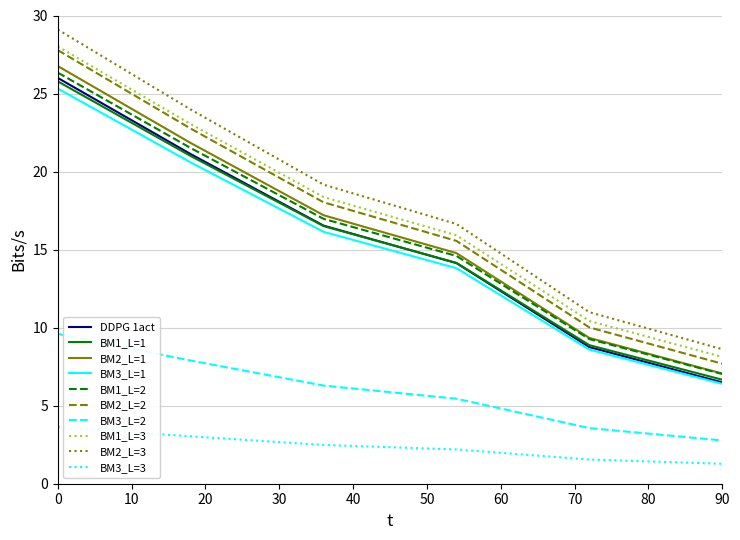

What is the smallest value displayed?

1.3